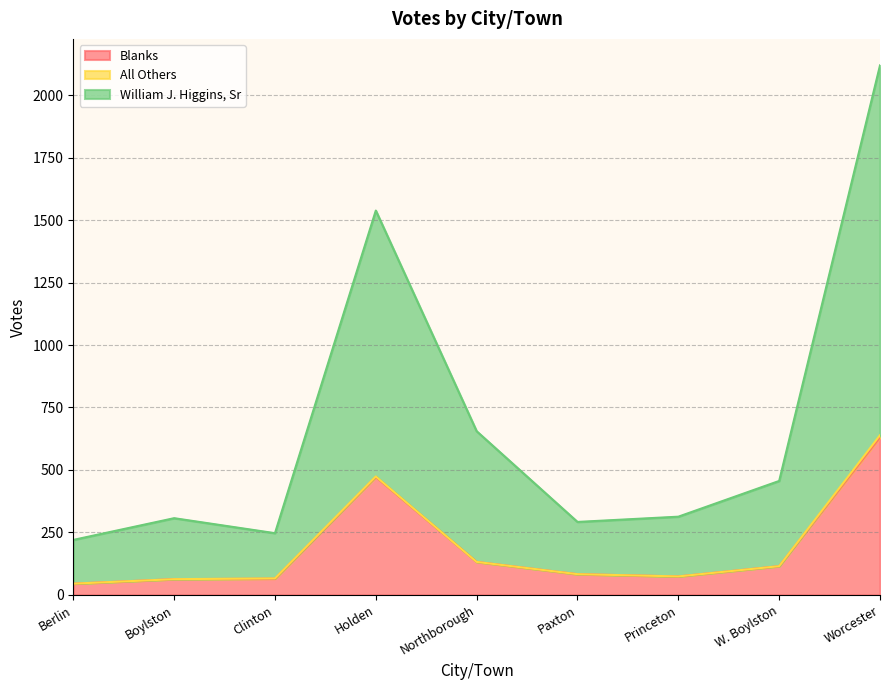

Which label corresponds to the smallest value in the chart?

Berlin